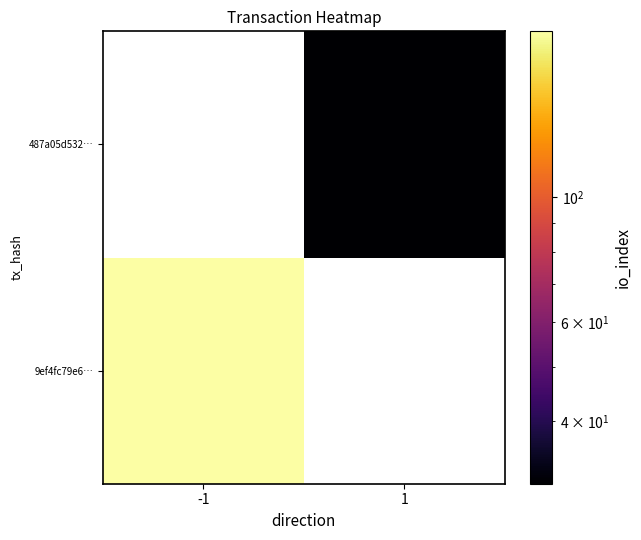

At how many categories does at least one series exceed 108?

1